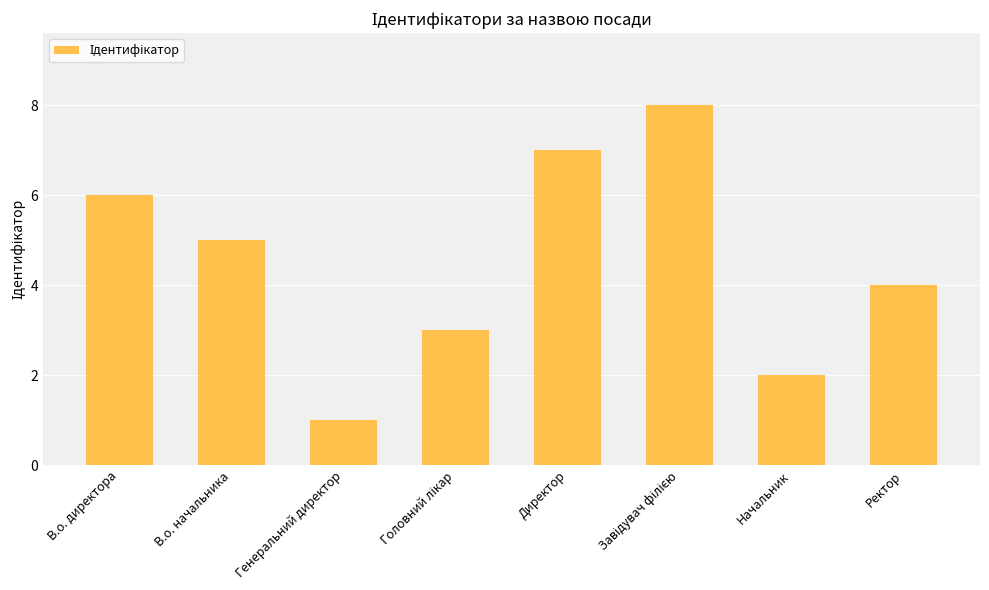

How many data points does each series have?

8